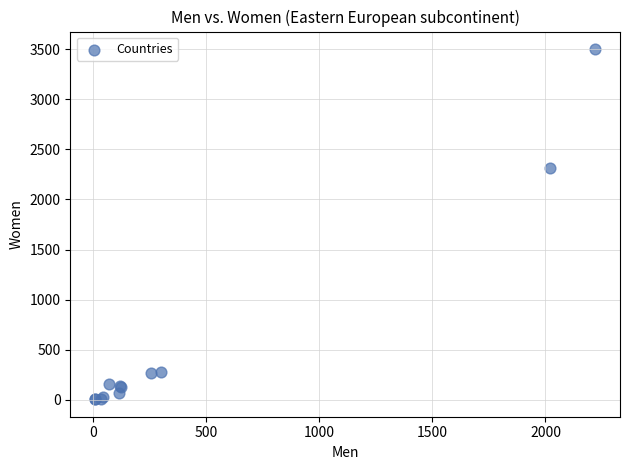

What Y value in the scatter plot is closest to 1753?

2310